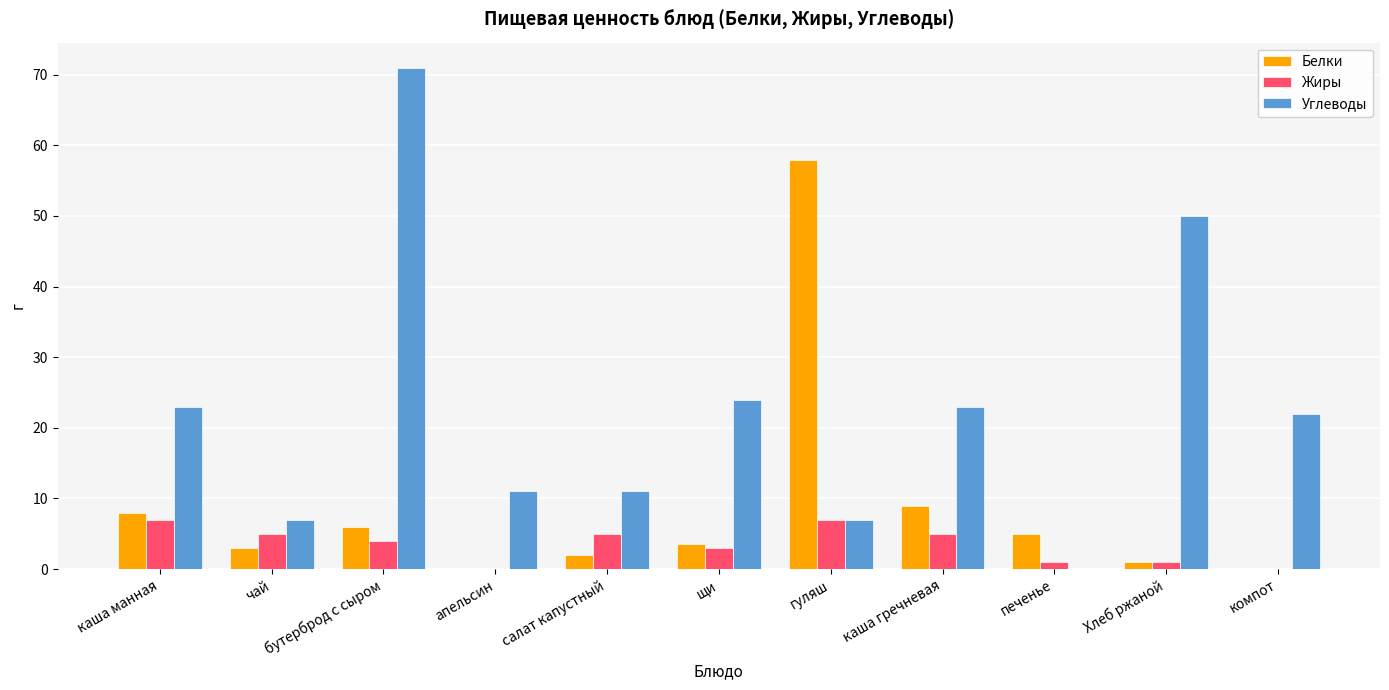

Is the value of Жиры at гуляш greater than the value of Углеводы at каша гречневая?

No